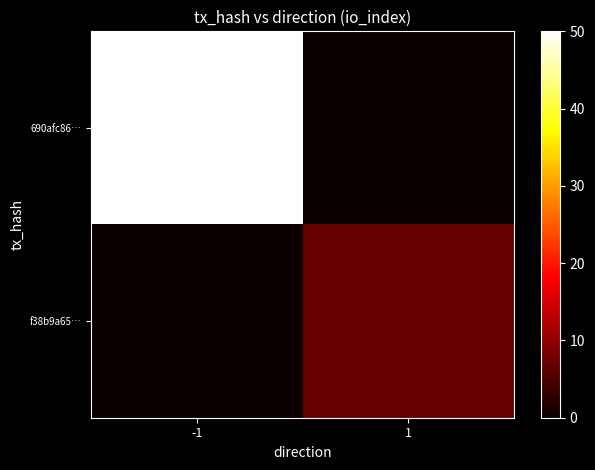

List the series in order of their overall mean, highest first.

690afc86…, f38b9a65…